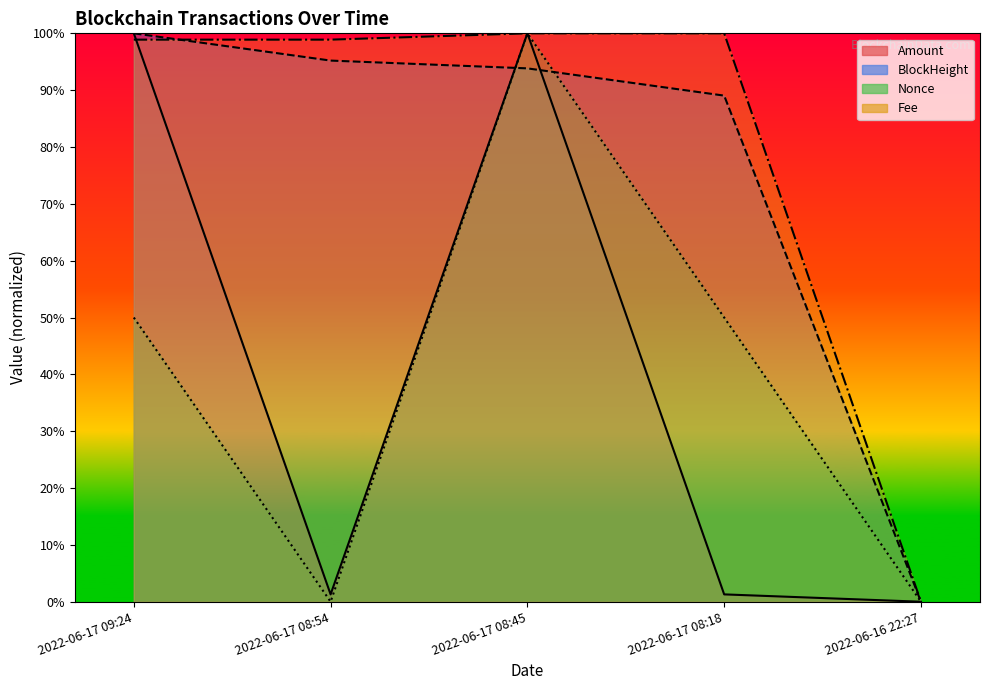

Rank the series by their maximum value, from highest to lowest.

Amount, BlockHeight, Nonce, Fee